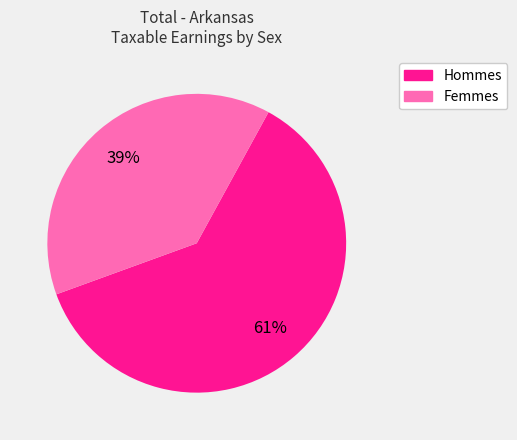

Is there a majority slice in this chart?

Yes